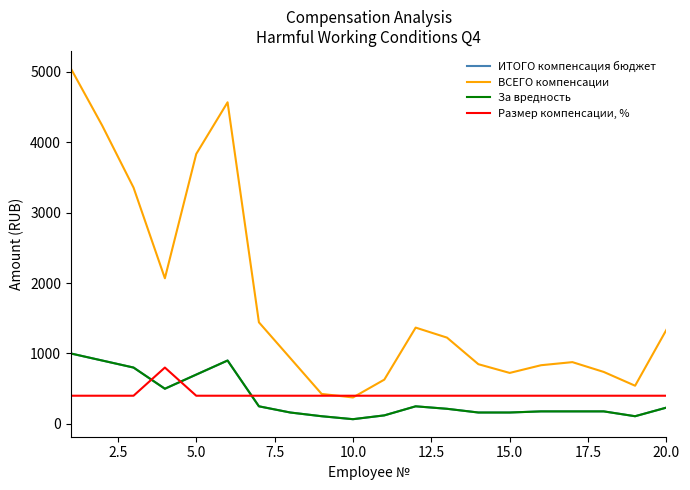

How many lines are shown in the chart?

4